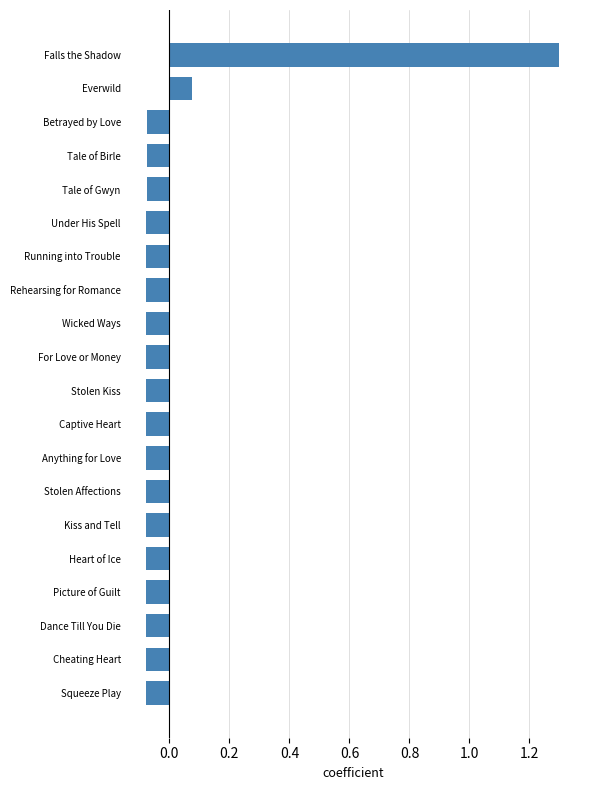

How many negative values are there?

18